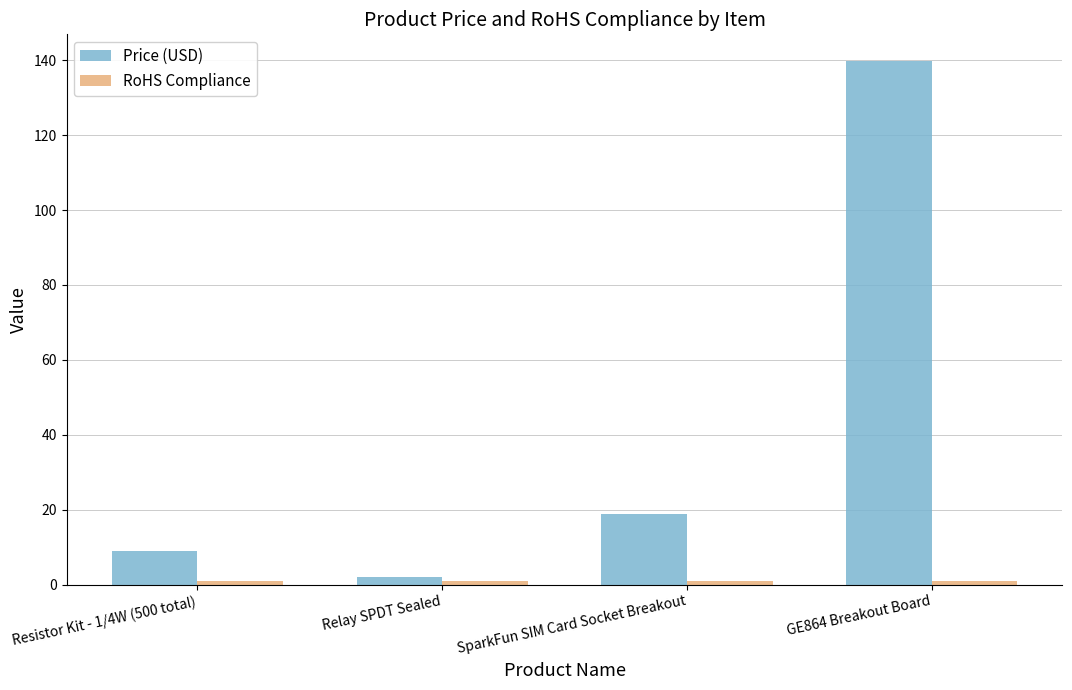

Are the bars horizontal?

No